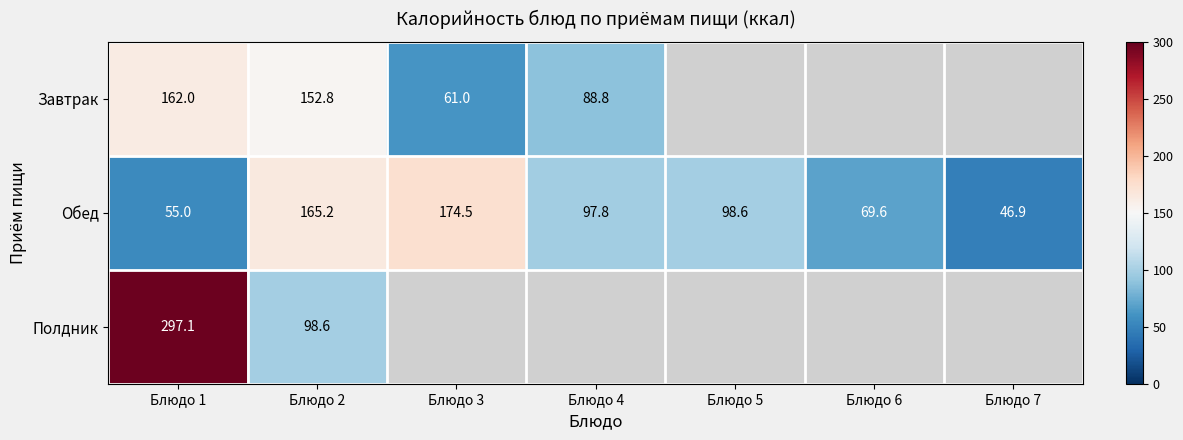

Which category has the lowest value across all series?

Блюдо 7